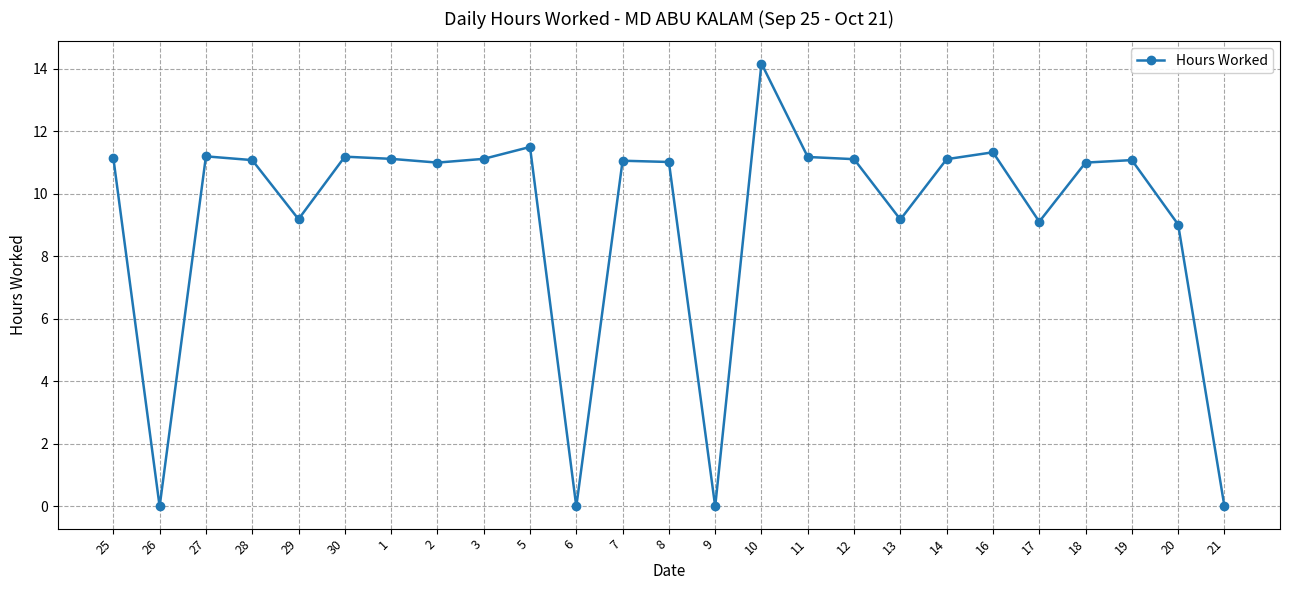

Read the value at 13.

9.2